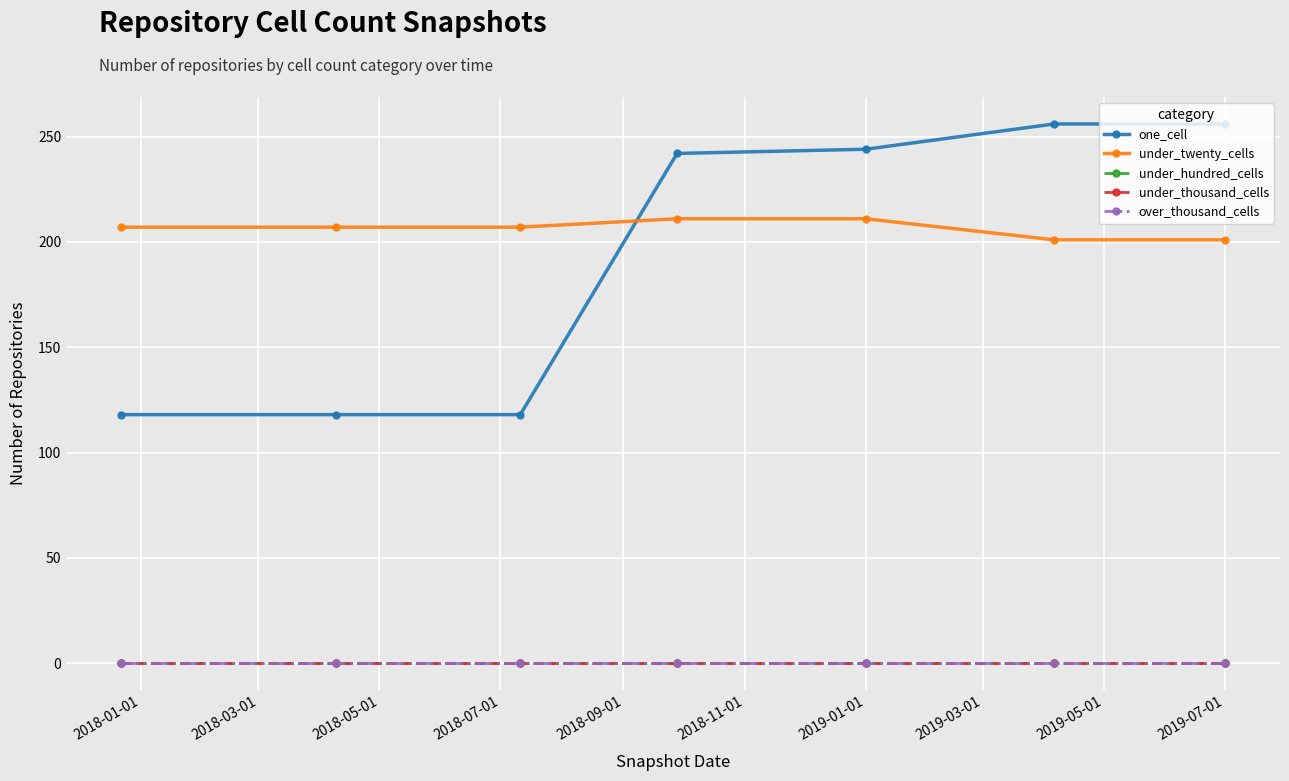

Does the chart have visible grid lines?

Yes